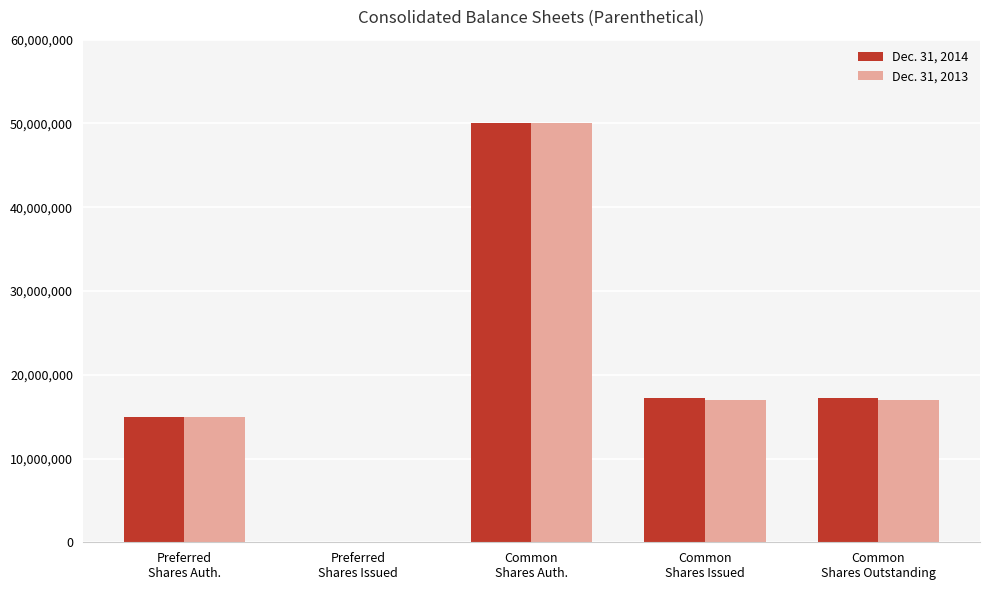

Which series changed the most between Preferred
Shares Auth. and Common
Shares Issued?

Dec. 31, 2014